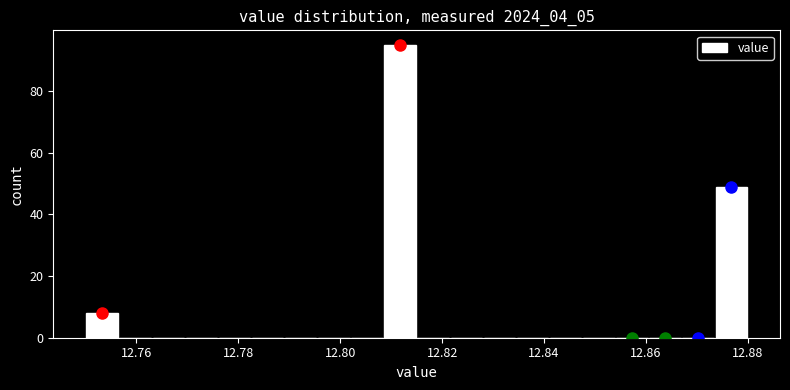

Read against the x-axis, roughly where is the centre of the tallest bar?

12.812